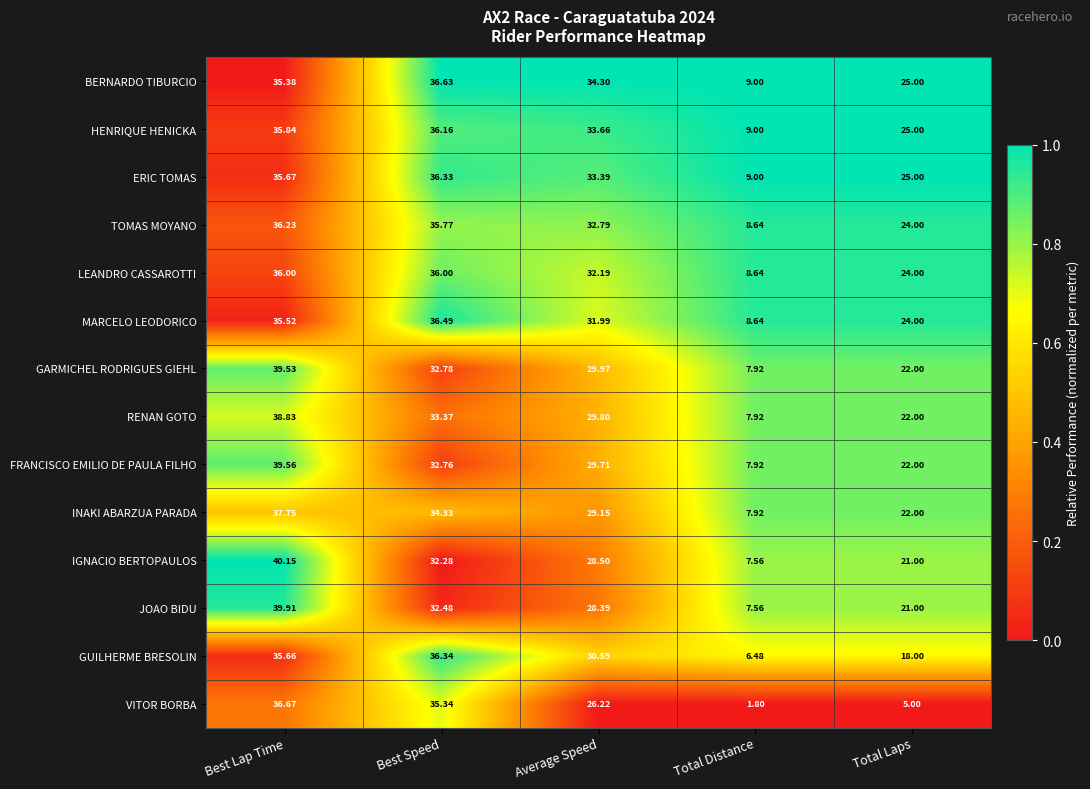

What is the spread (max minus min) of values at Best Lap Time?

4.8